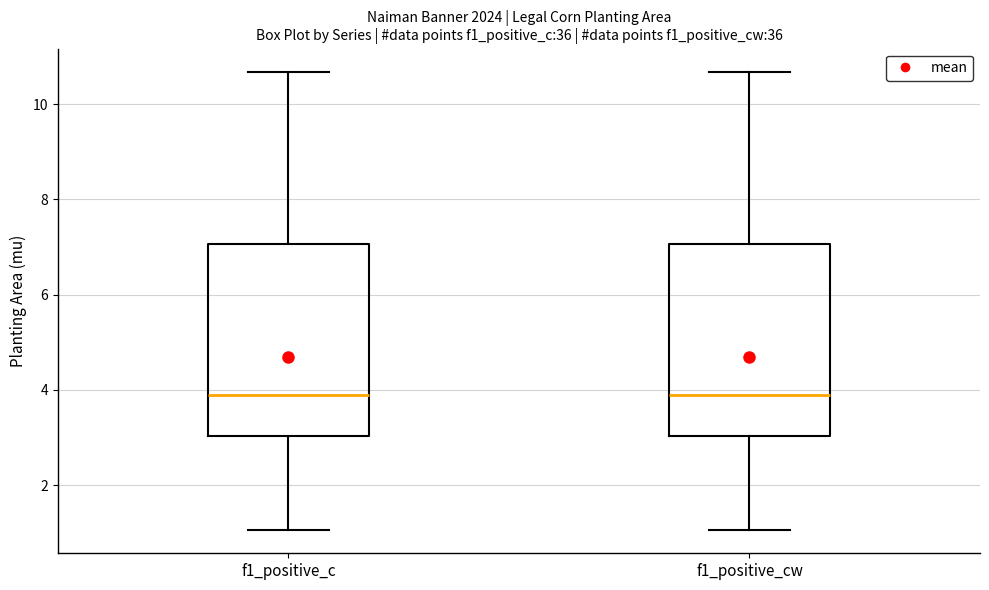

Reading left to right, transcribe this box plot: for each box, give where its median line is, the range the box spans, and where its two whiskers end, as read against the y-axis. The values are not printed on the chart, so give them approximately, as read against the axis.

f1_positive_c: median 4.0, box 3.0 to 7.0, whiskers 1.0 to 10.6
f1_positive_cw: median 4.0, box 3.0 to 7.0, whiskers 1.0 to 10.6